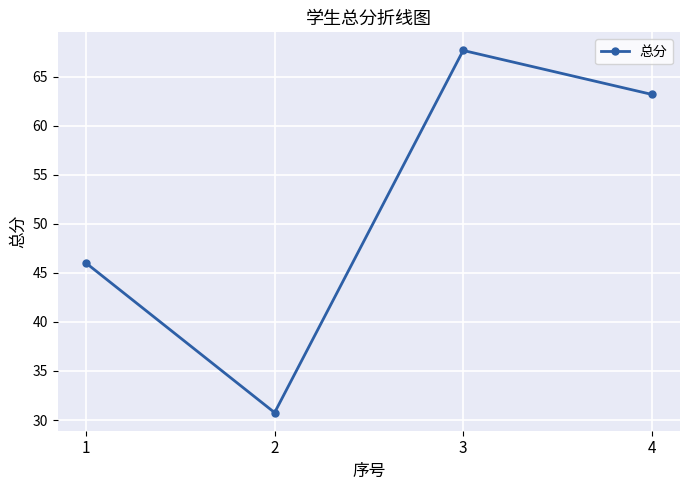

What is the change in value from 1 to 4?

+17.2